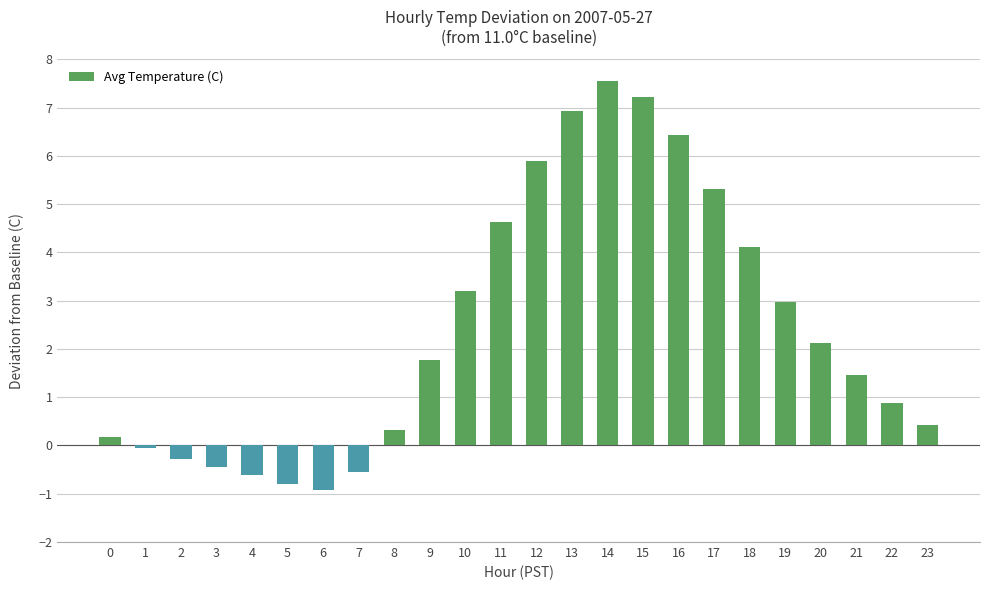

Are the bars grouped side by side (vs. stacked)?

No